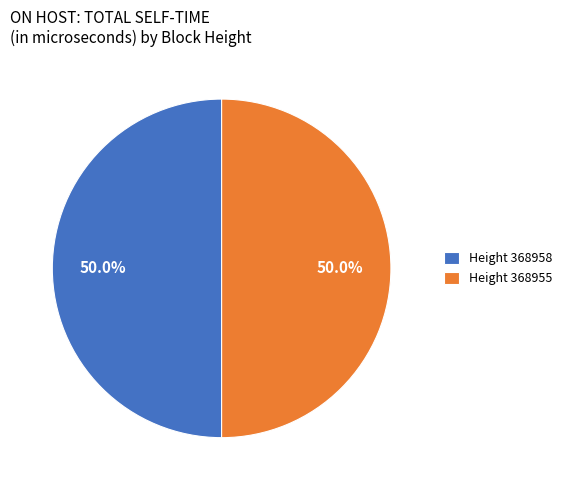

Approximately how many times larger is the value at Height 368955 compared to Height 368958?

1.0